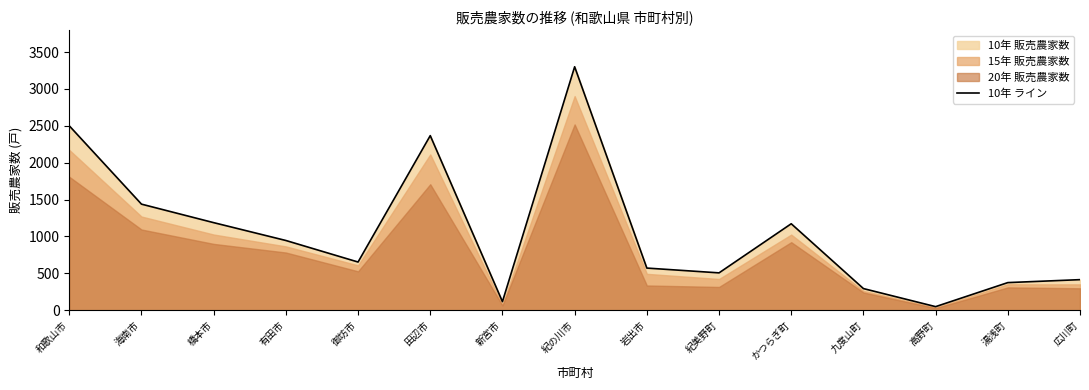

What is the label of the 14th point from the left?

湯浅町